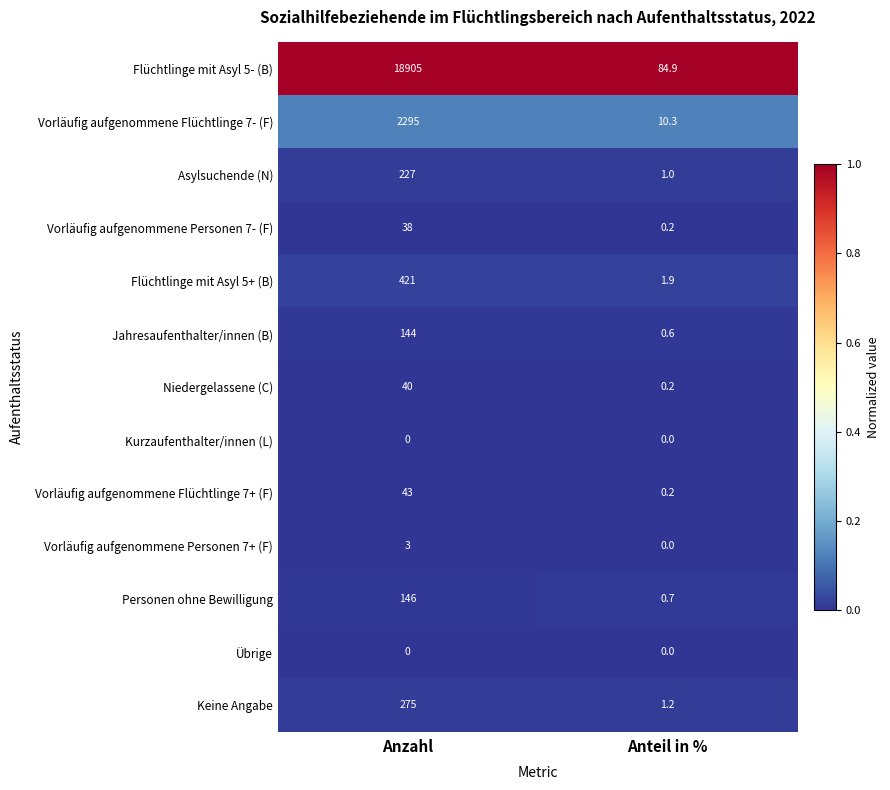

Rank the categories by Vorläufig aufgenommene Personen 7- (F) value from lowest to highest.

Anteil in %, Anzahl